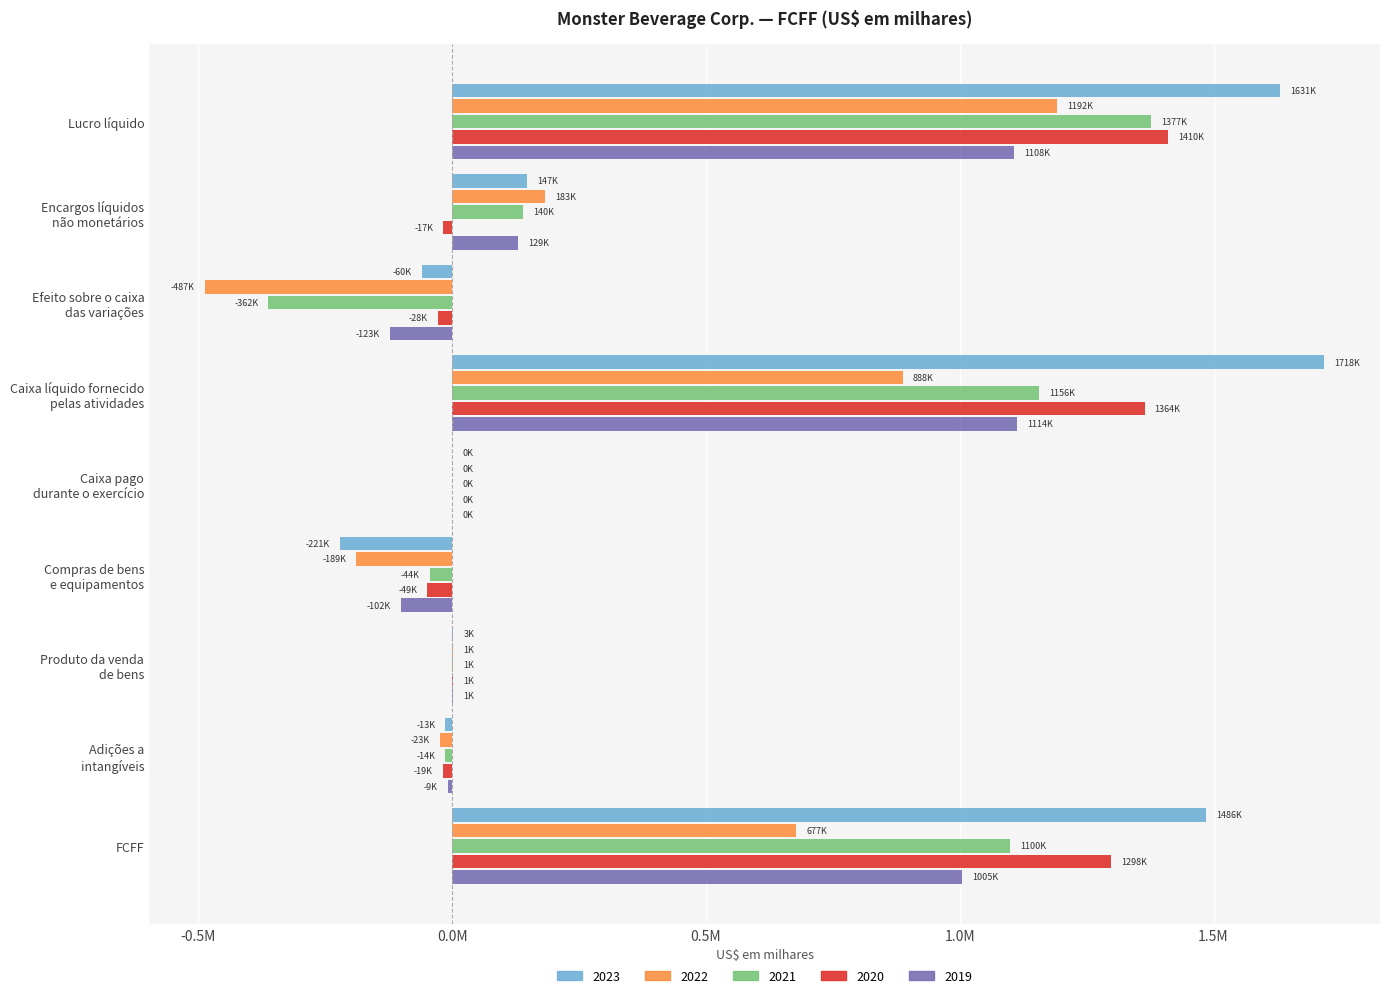

What are all the series names shown in the legend?

2023, 2022, 2021, 2020, 2019